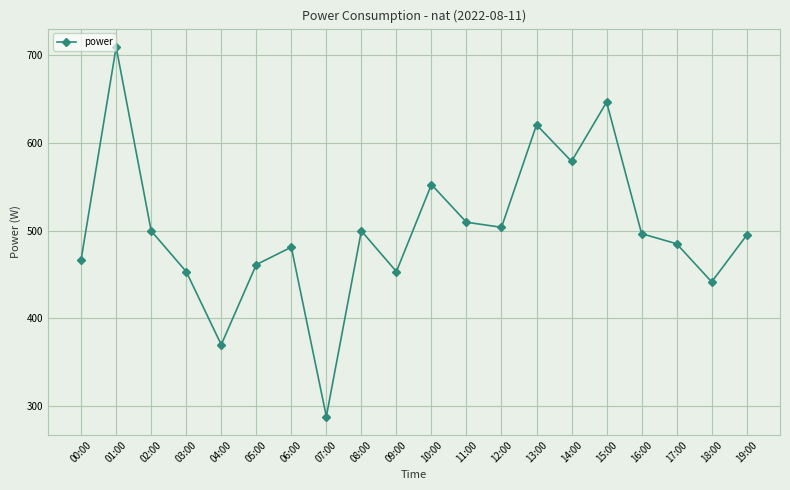

At which category does the chart reach its minimum across all series?

07:00